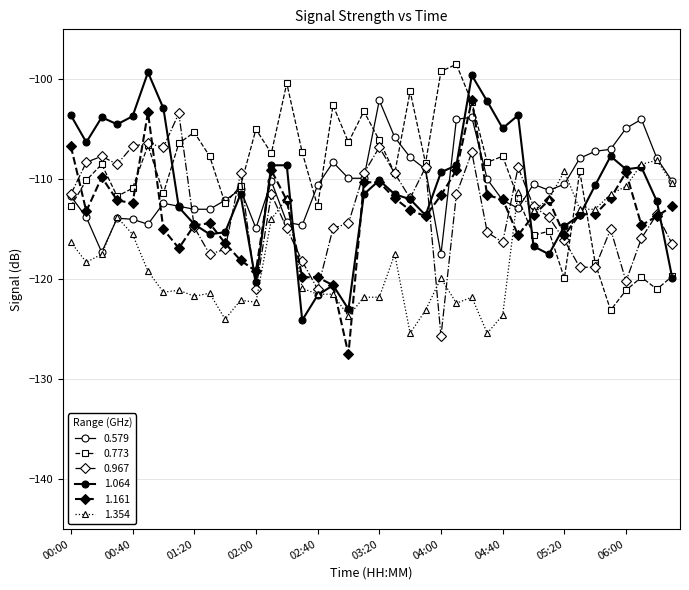

What is the label of the 35th point from the right?

00:50